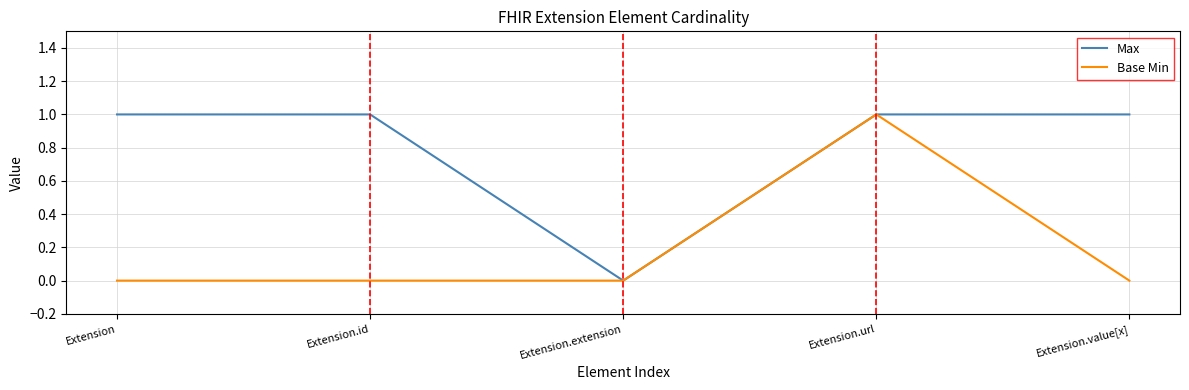

The Base Min series shows 1 at Extension.id. True or false?

False